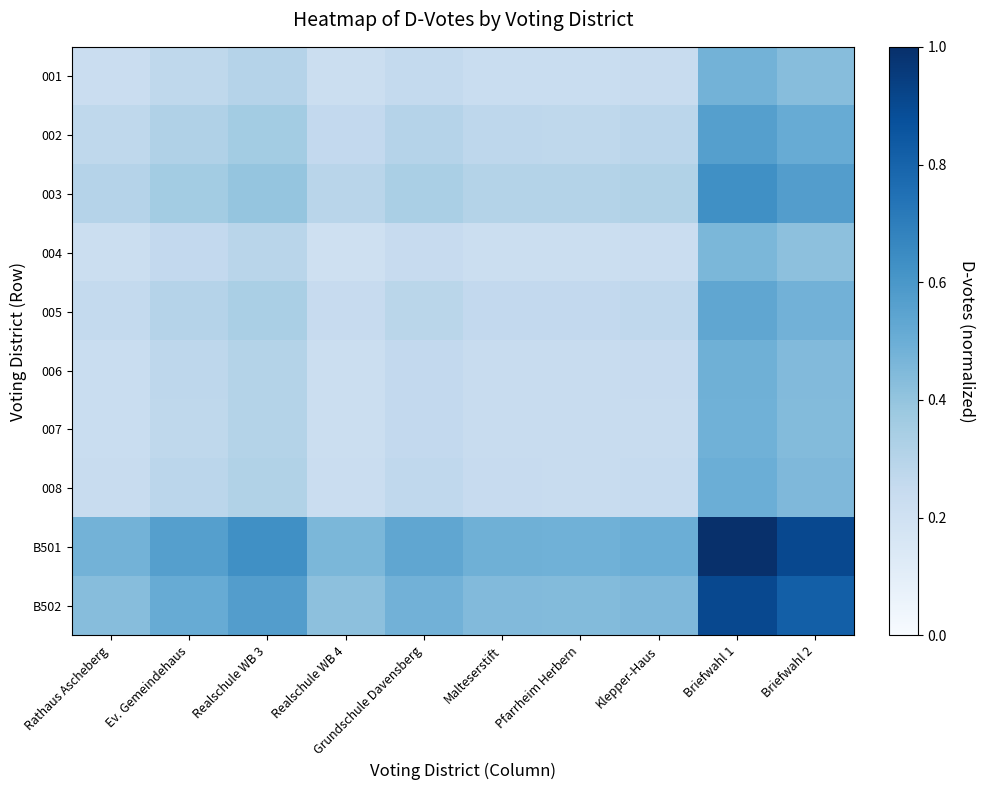

Which series changed the most between Realschule WB 3 and Grundschule Davensberg?

B501